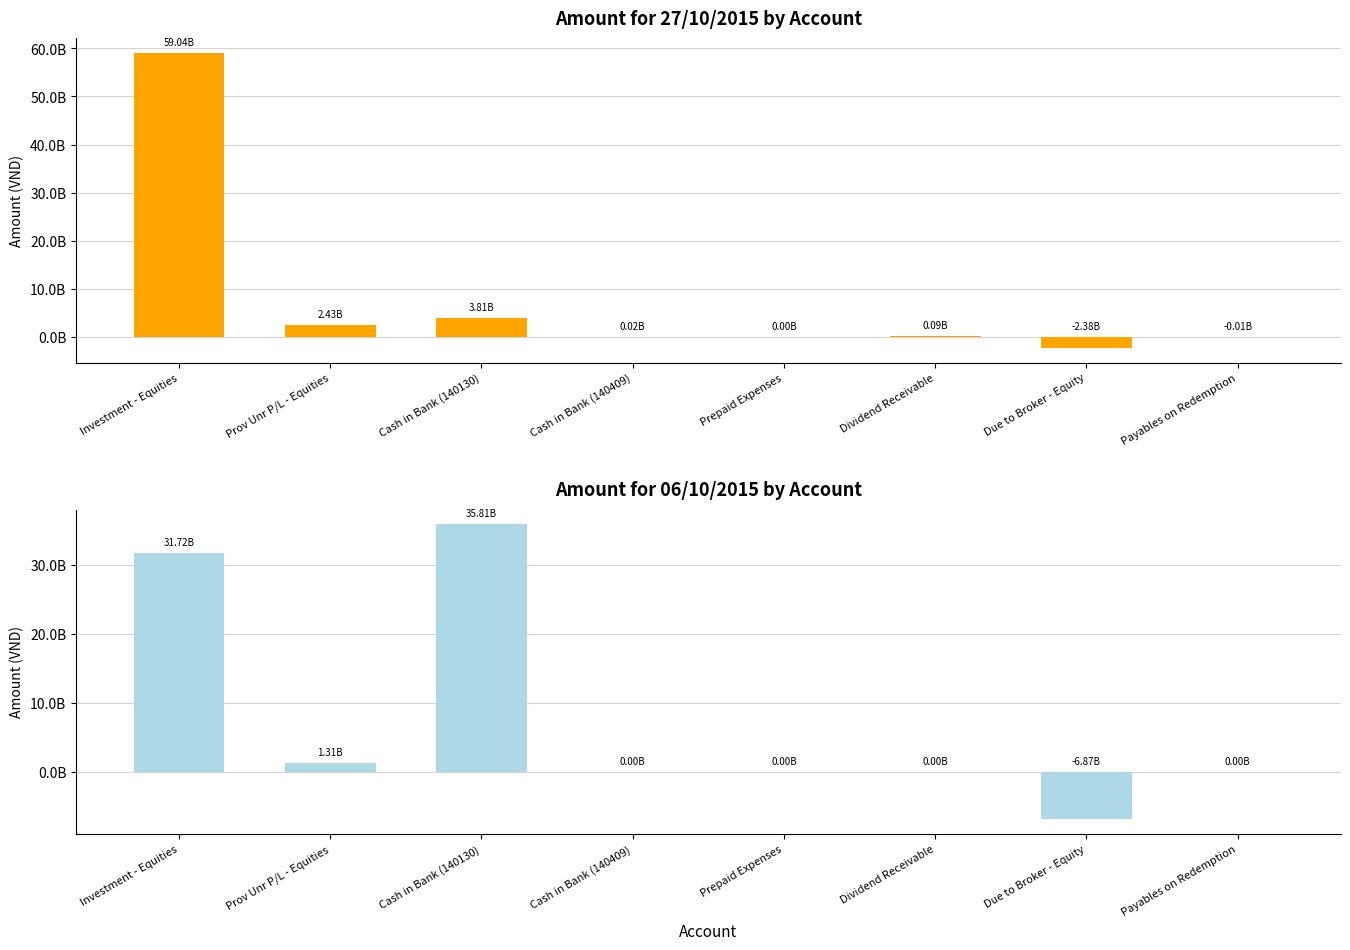

What position from the right is Cash in Bank (140130)?

6